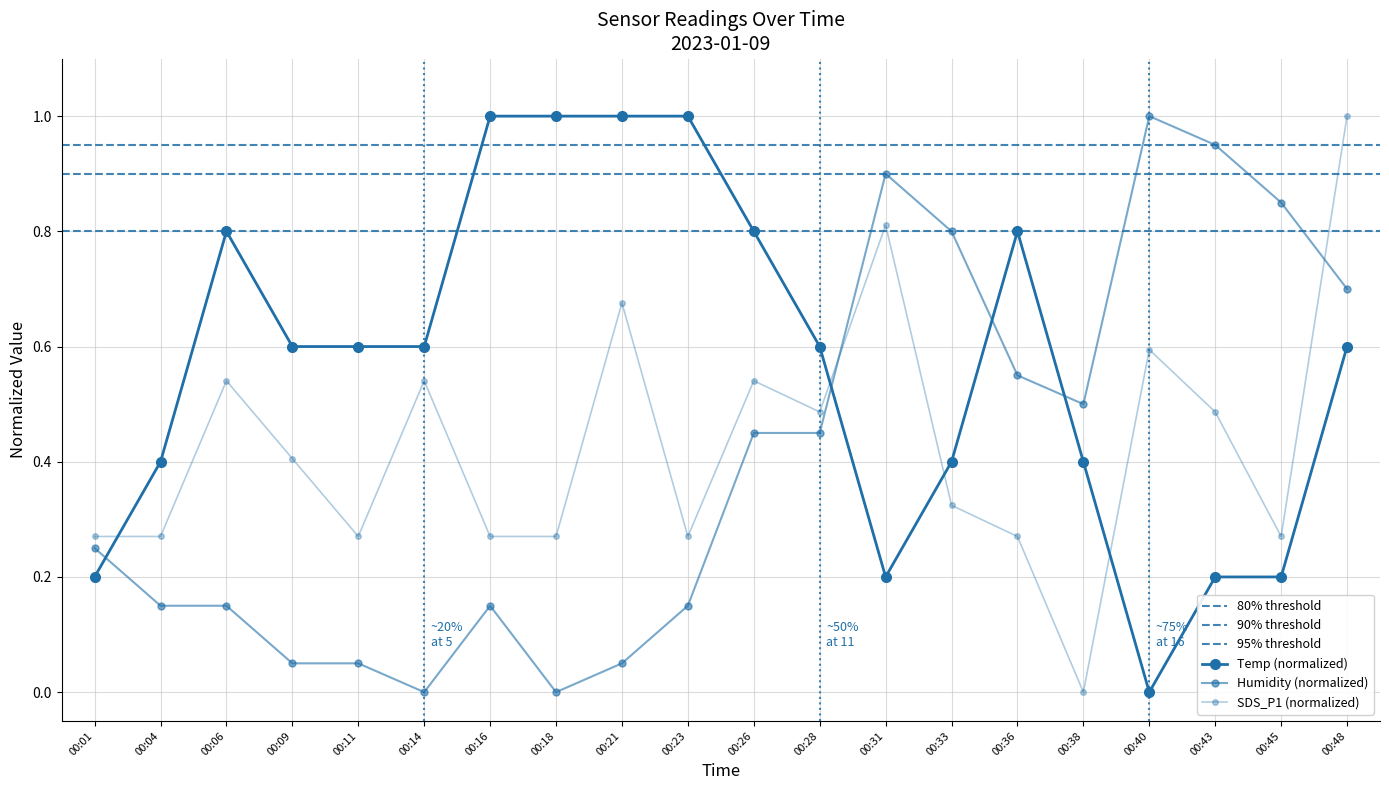

True or false: Humidity has a value of 0.9 at 00:43.

True